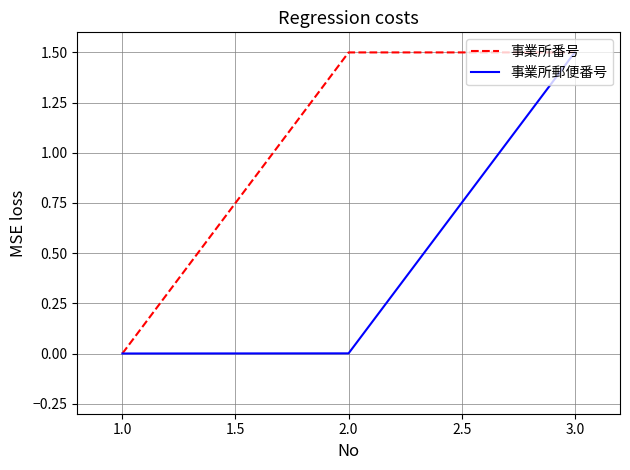

How many values in the 事業所番号 series exceed 1?

2